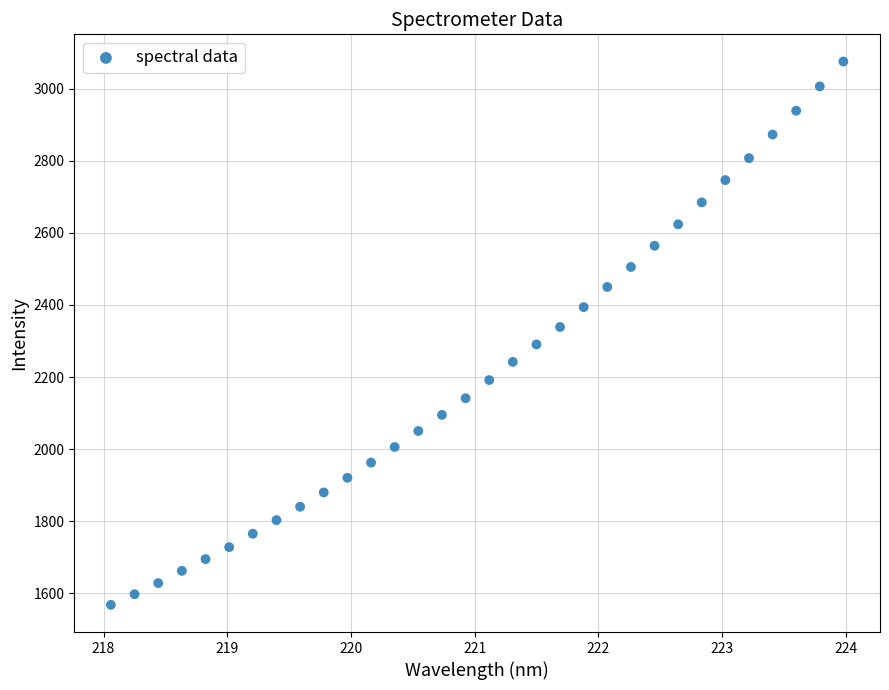

What is the range of Y values (max minus min)?

1506.7